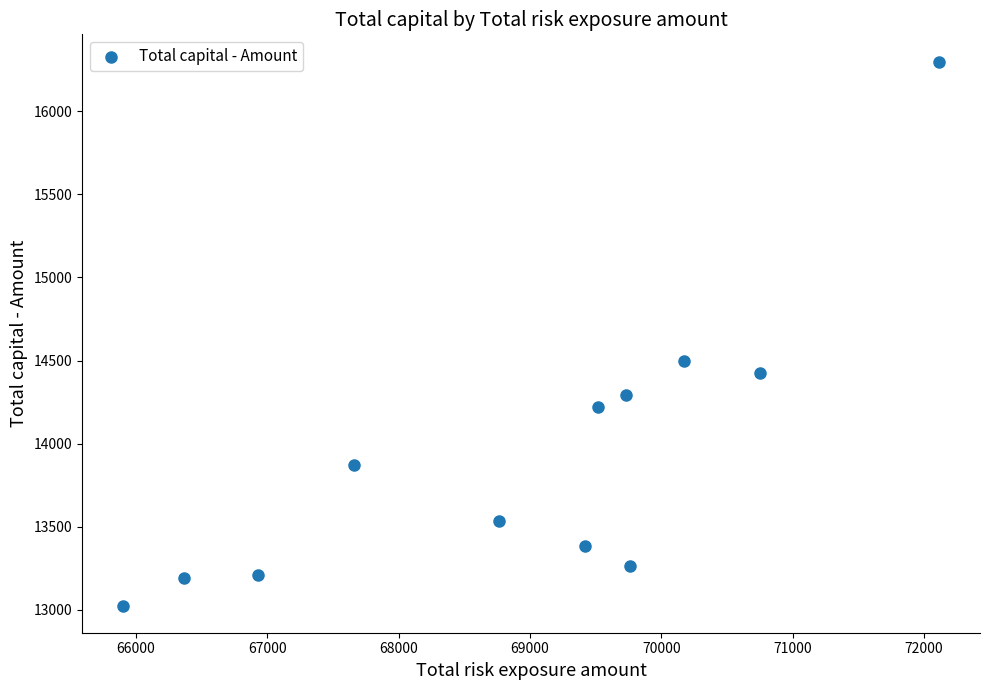

What is the average Y value?

13934